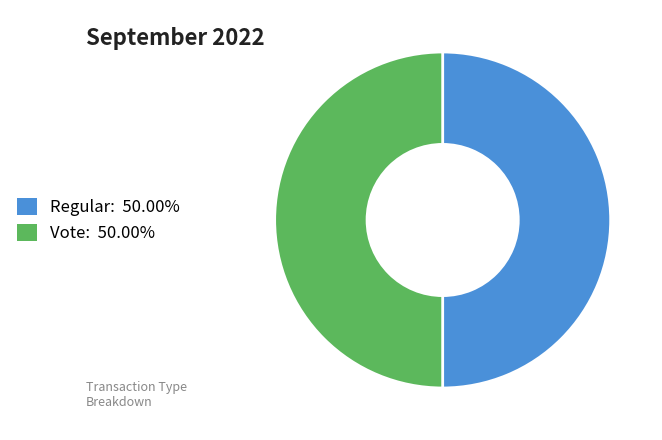

Approximately how many times larger is the value at Vote: 50.00% compared to Regular: 50.00%?

1.0